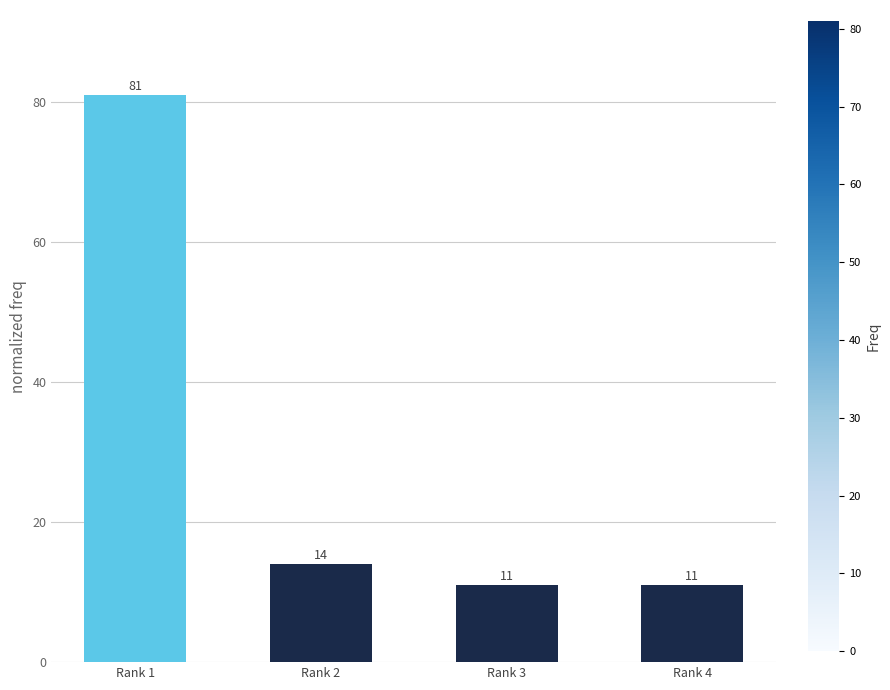

Are the bars grouped side by side (vs. stacked)?

No